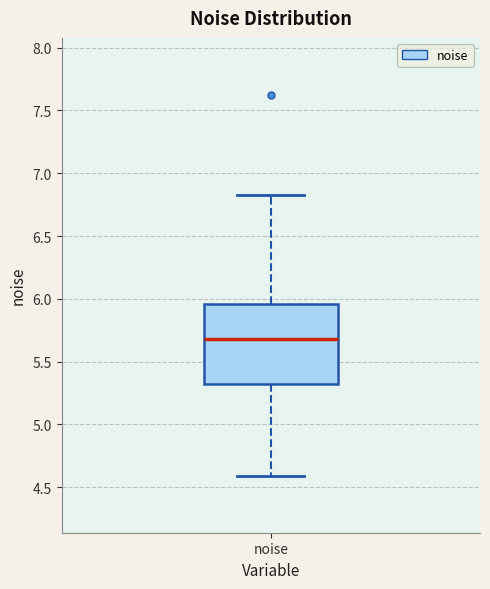

Where does the lower whisker of the box for noise end on the y-axis? The values are not printed on the chart, so give them approximately, as read against the axis.

4.60